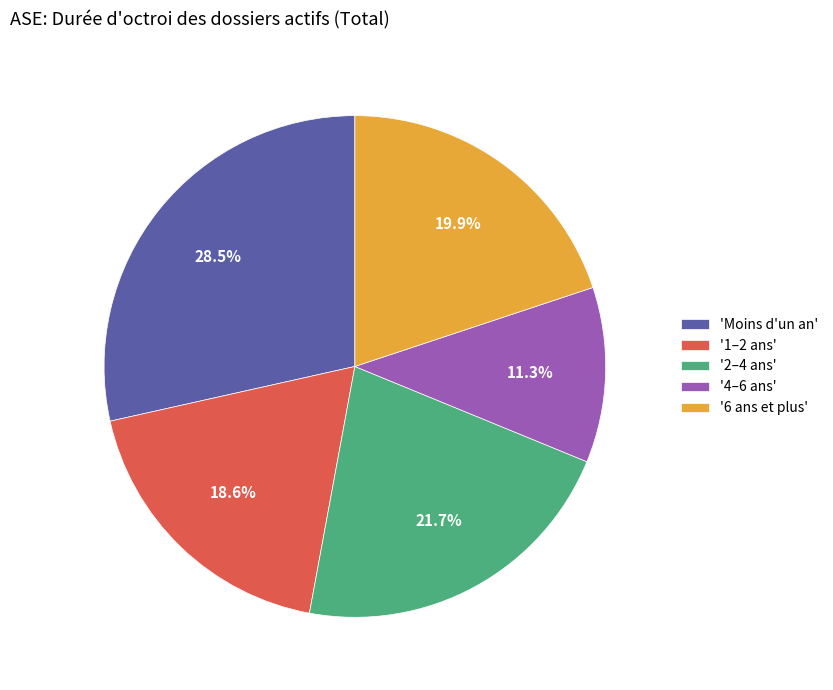

Is '1–2 ans' the majority of the pie?

No